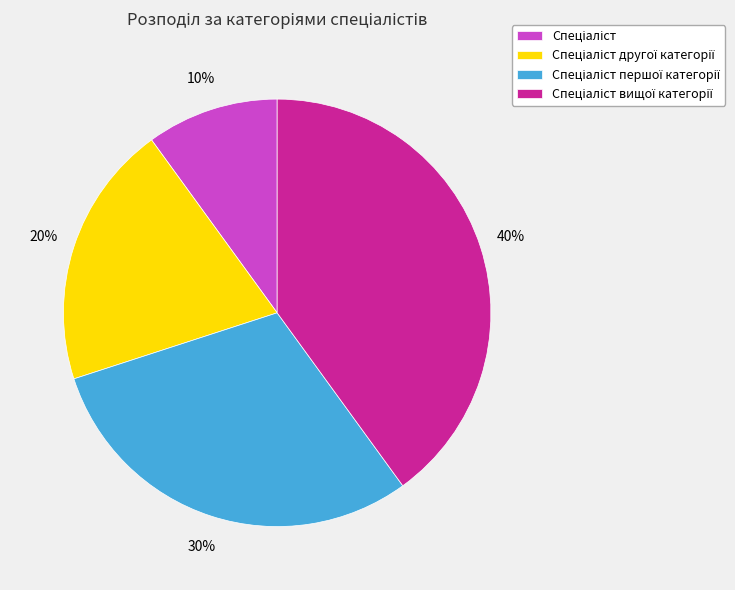

To the nearest percent, what is the average slice percentage?

25%